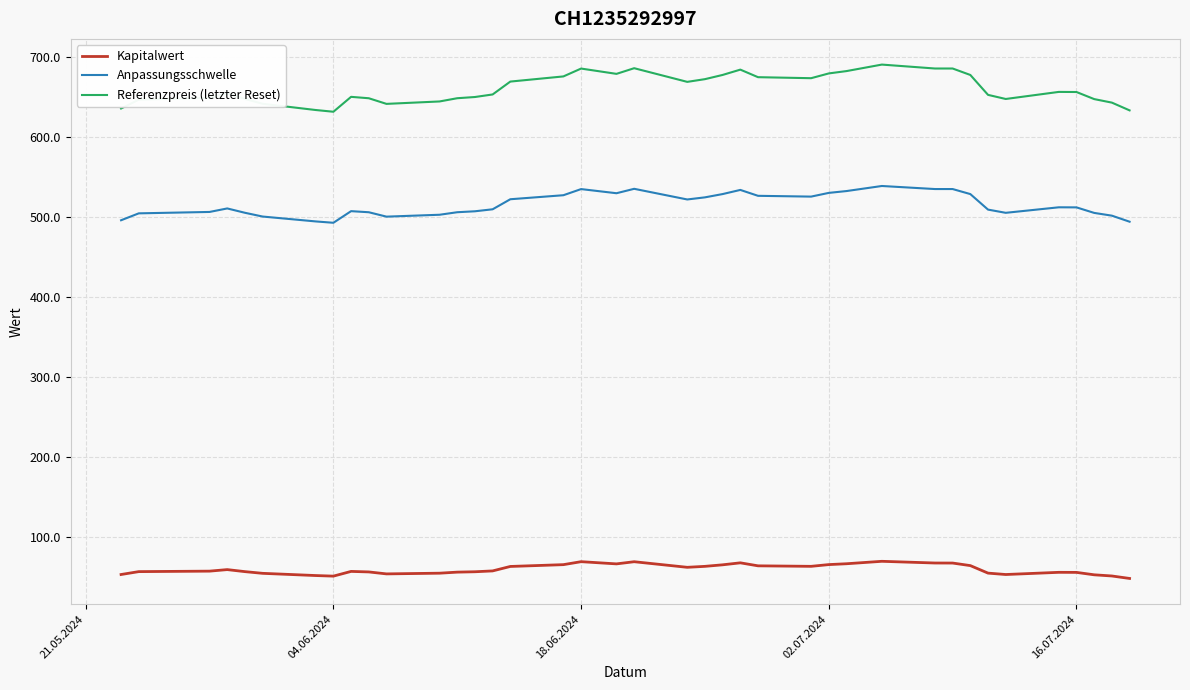

Is this an area chart (filled region under the line)?

No